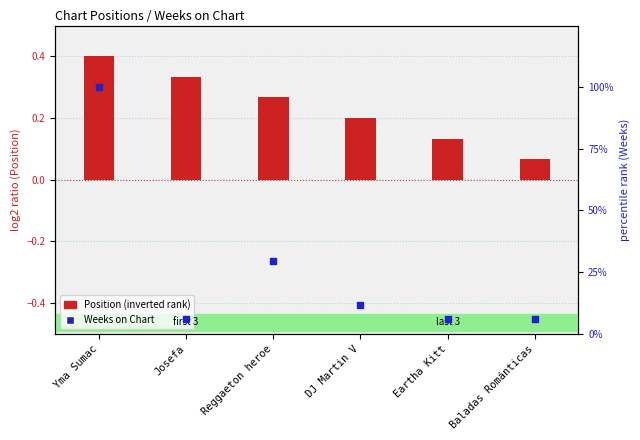

Which series contains the highest Y value?

Weeks on Chart